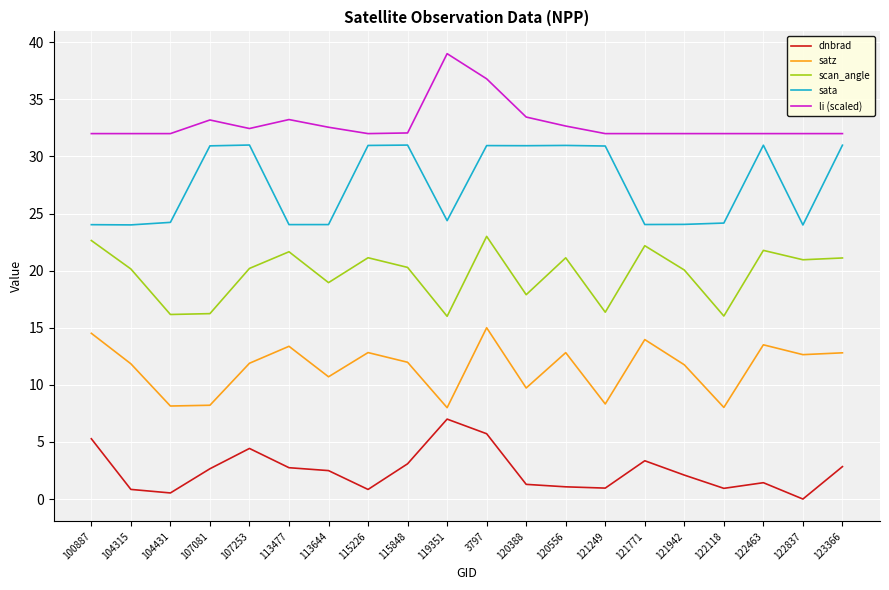

List the series in order of their peak value, highest first.

li (scaled), sata, scan_angle, satz, dnbrad